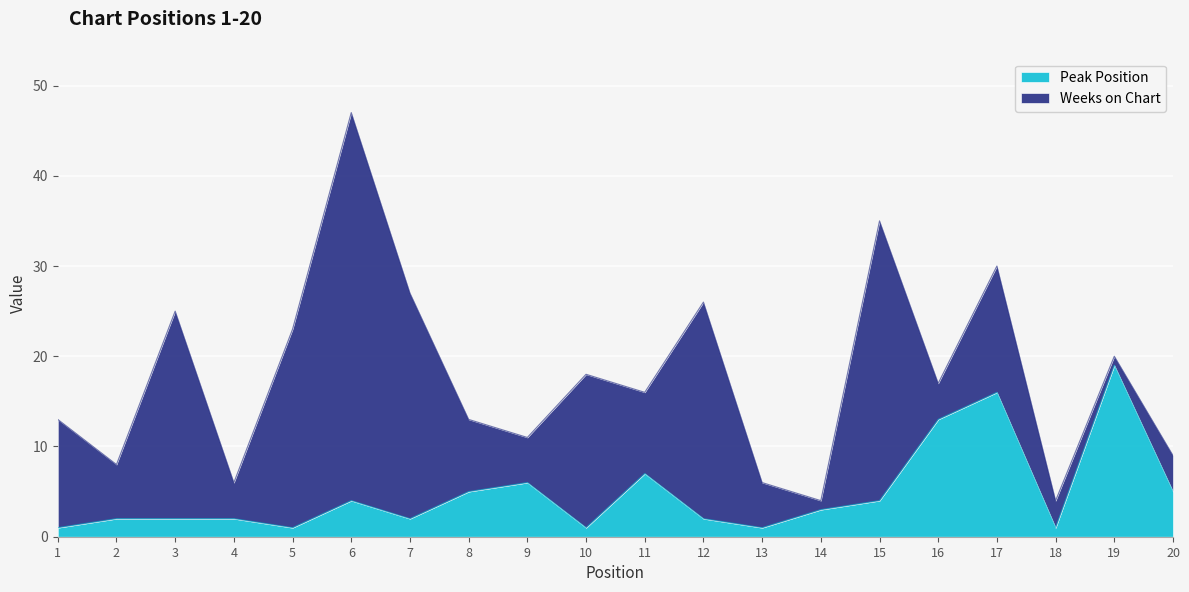

Where is the first local minimum?

5